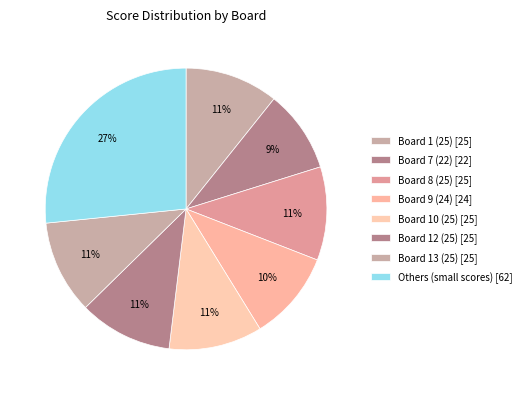

How many segments does this pie chart have?

8